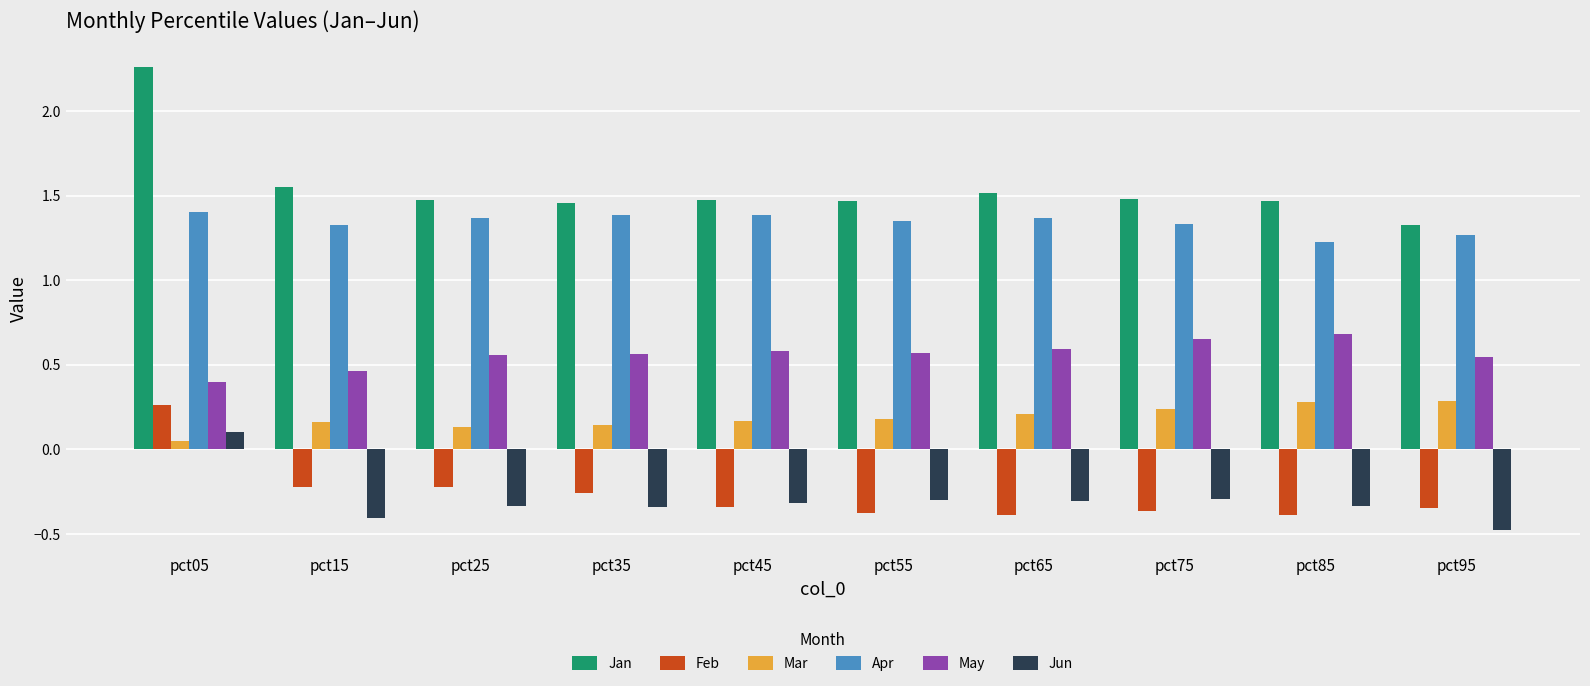

What is the sum of the Jan values at pct75 and pct55?

3.0